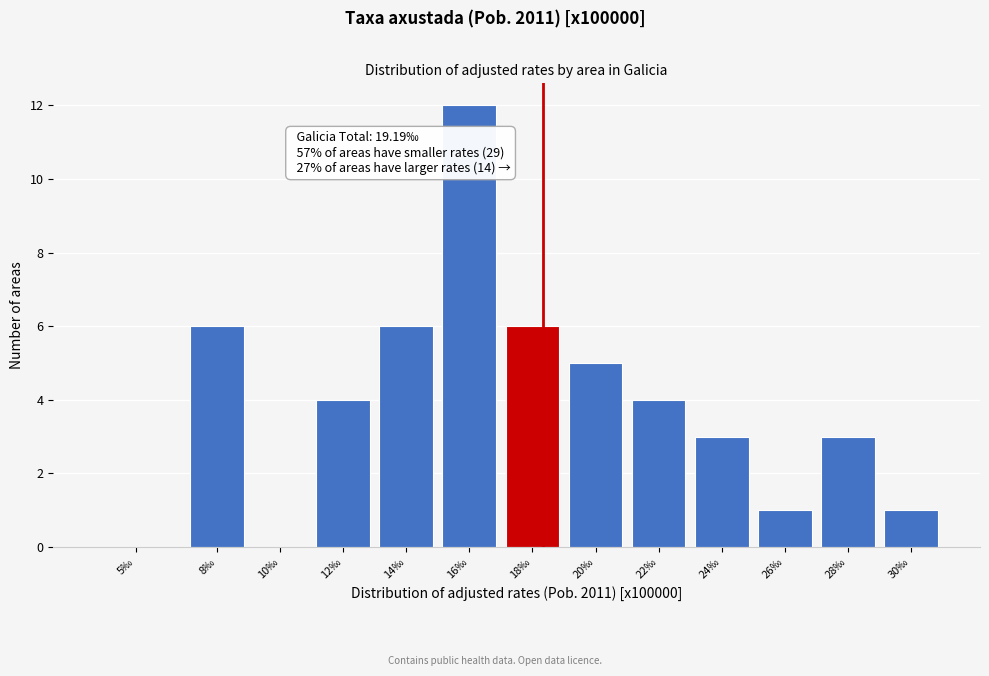

Reading left to right, list all the values displayed in this chart.

5‰=0	8‰=6	10‰=0	12‰=4	14‰=6	16‰=12	18‰=6	20‰=5	22‰=4	24‰=3	26‰=1	28‰=3	30‰=1